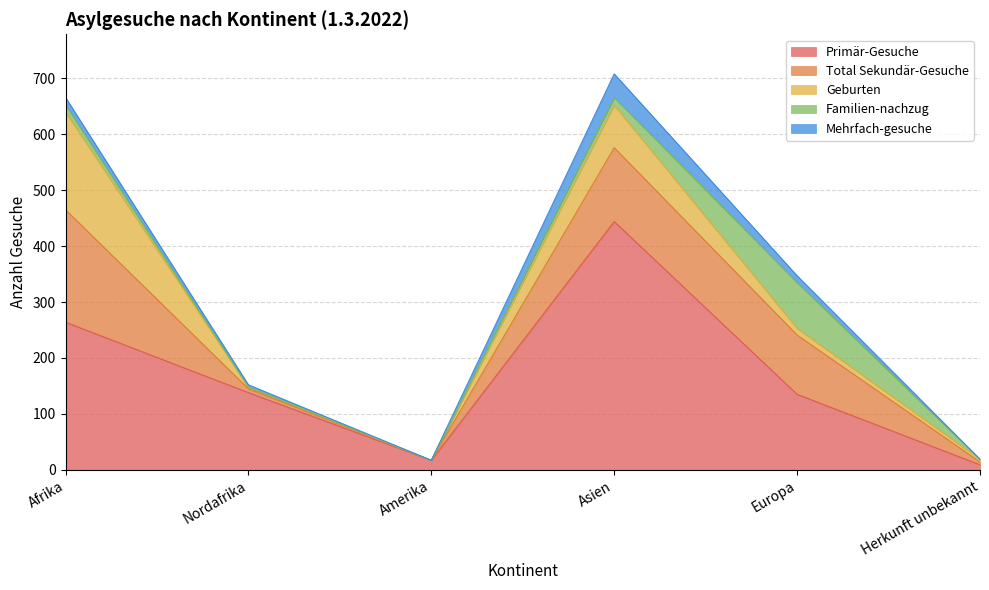

Which series has the largest range (max minus min)?

Primär-Gesuche